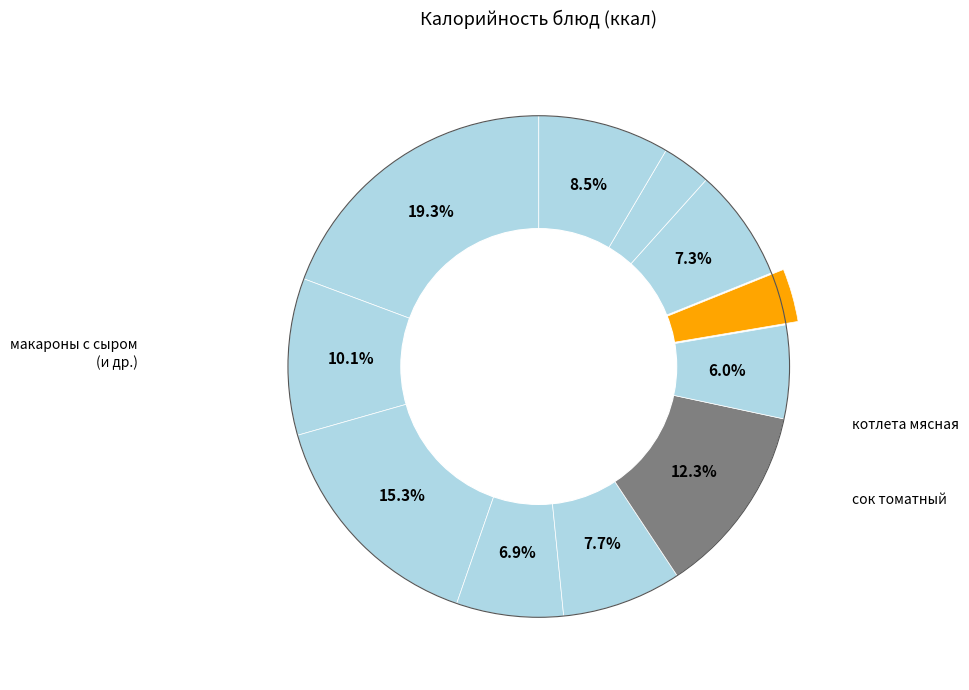

What is the largest slice in the pie chart?

макароны с сыром